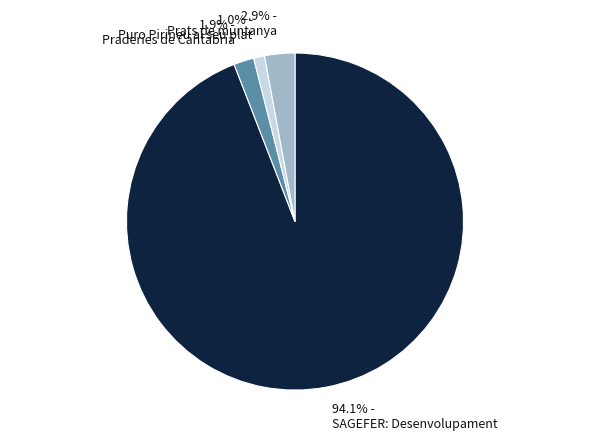

To the nearest percent, what is the combined percentage of SAGEFER: Desenvolupament and Praderies de Cantabria?

96%